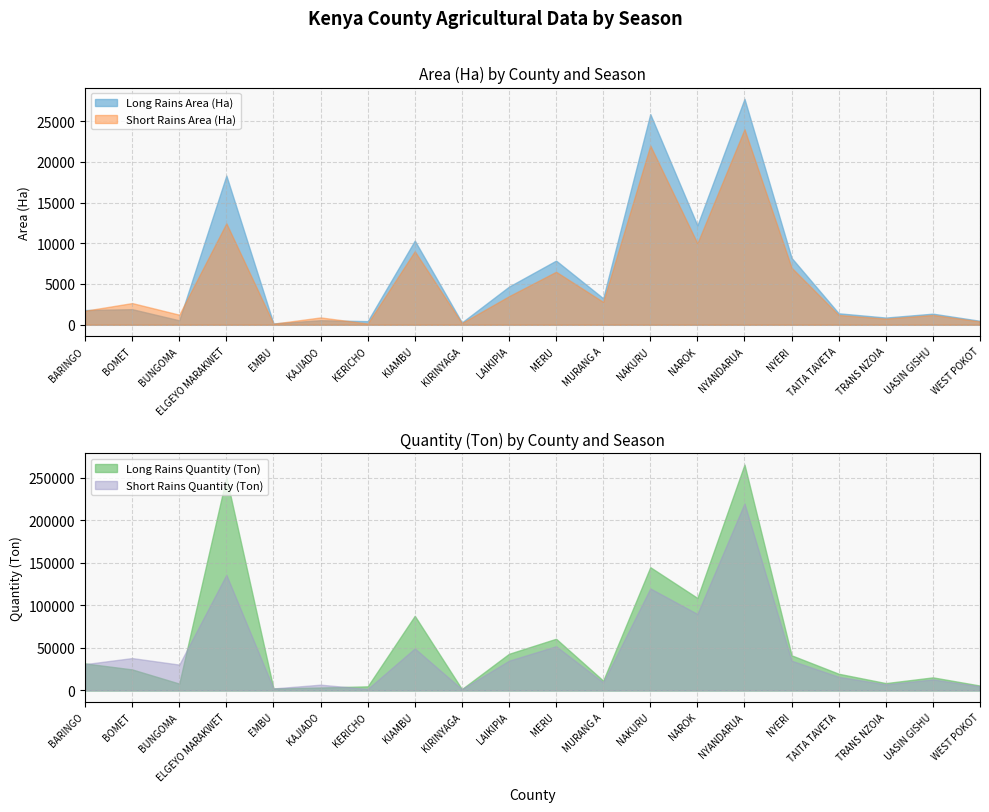

What is the label of the 10th point from the right?

MERU